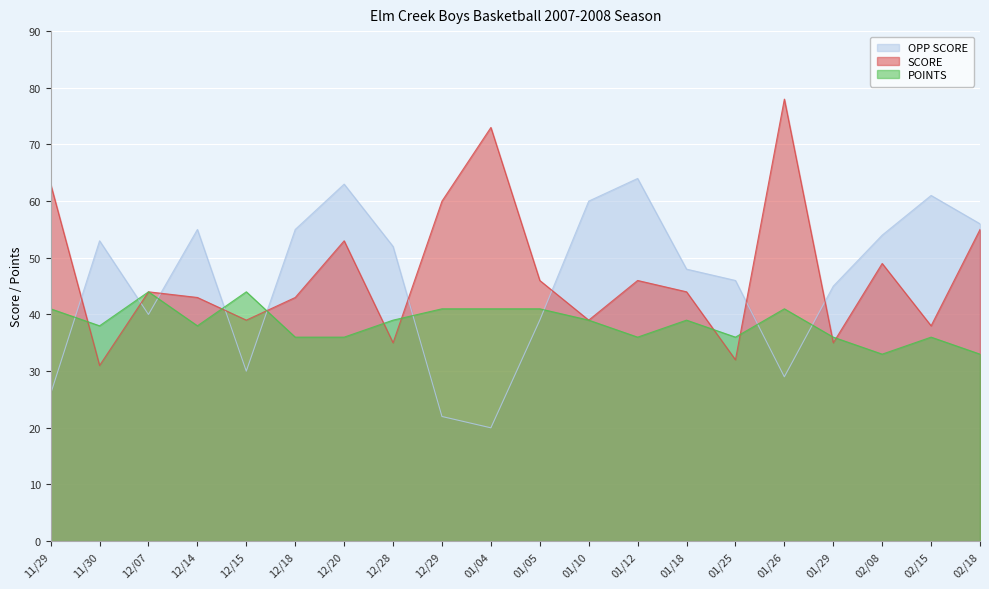

At how many categories does at least one series exceed 43?

20